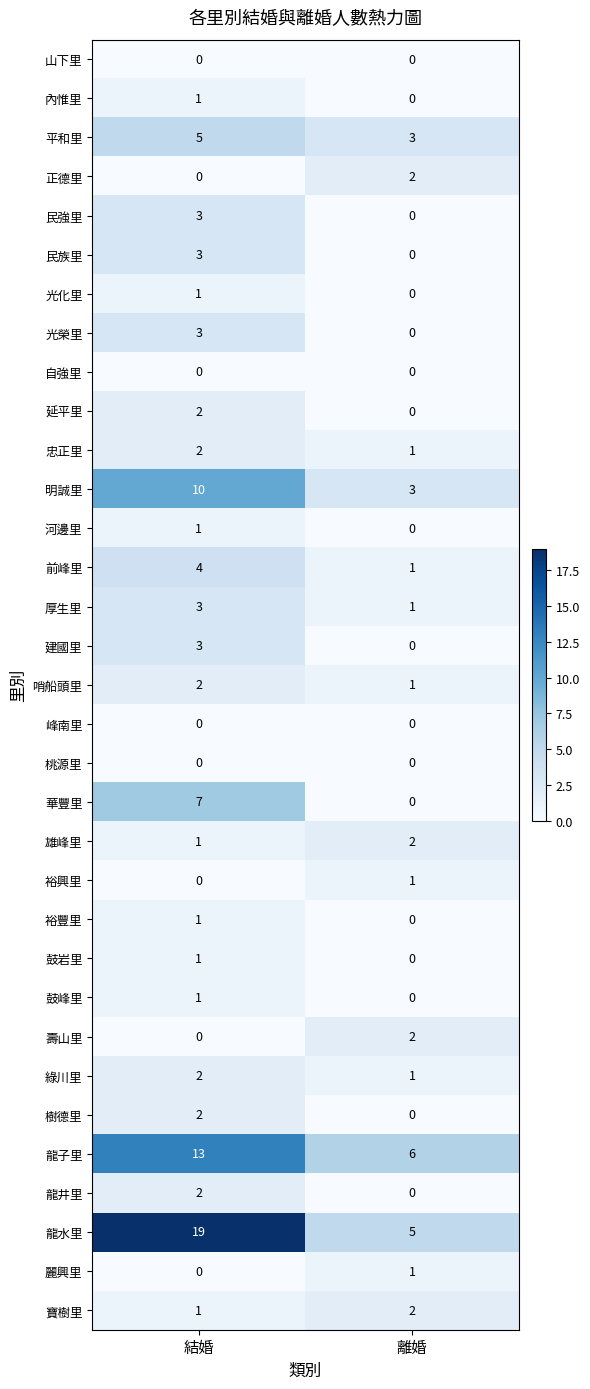

Which series has the largest total across all categories?

龍水里